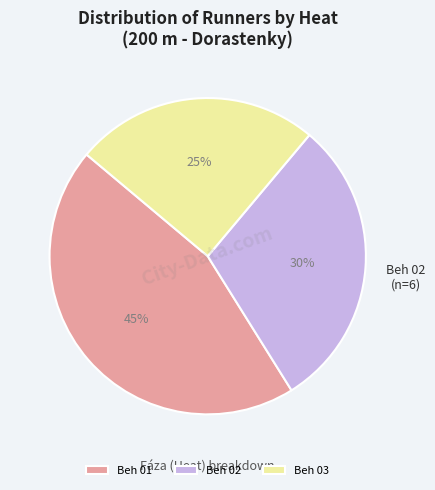

Do Beh 03 and Beh 02 together represent more than half of the pie?

Yes